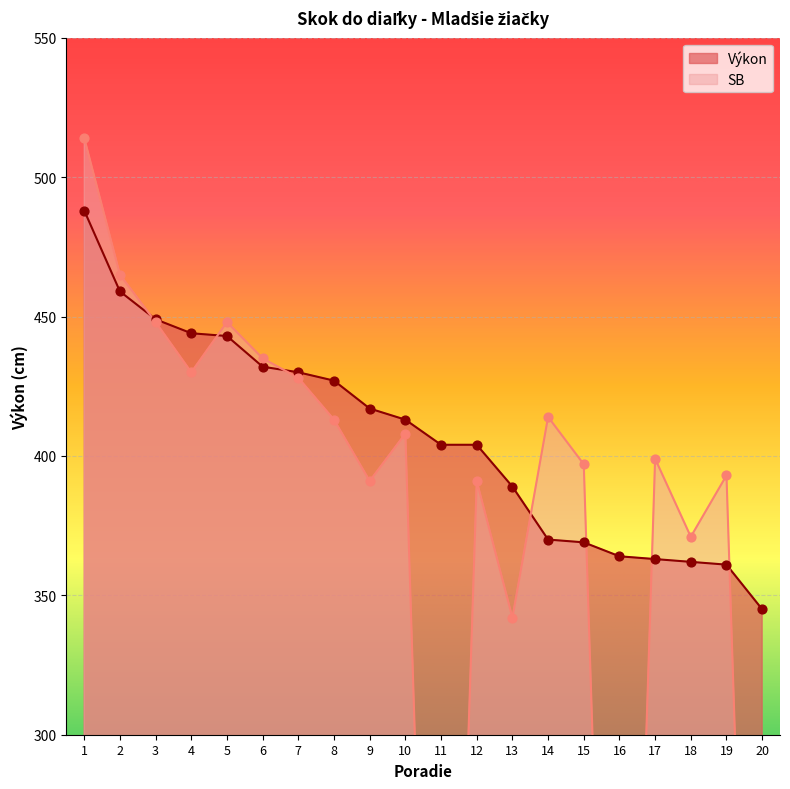

Which series has the largest Y range (max minus min)?

SB